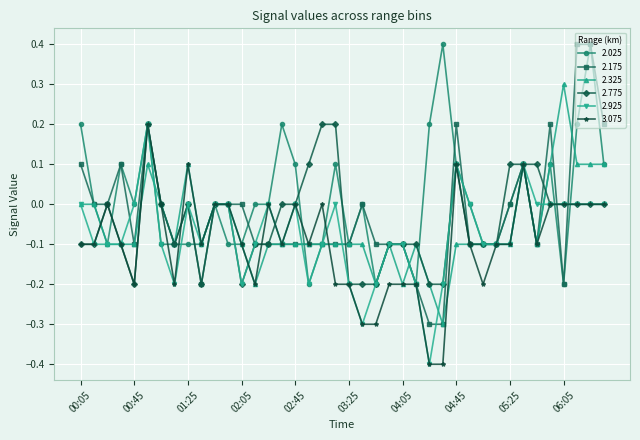

Which series has the widest spread of values?

2.175